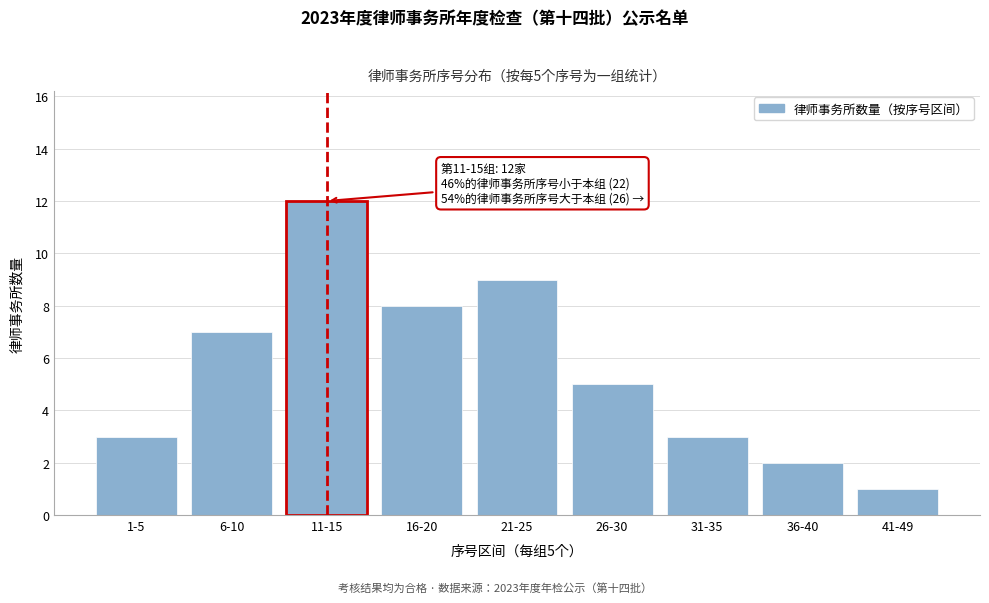

Reading left to right, what are all the values shown in this chart?

1-5=3	6-10=7	11-15=12	16-20=8	21-25=9	26-30=5	31-35=3	36-40=2	41-49=1